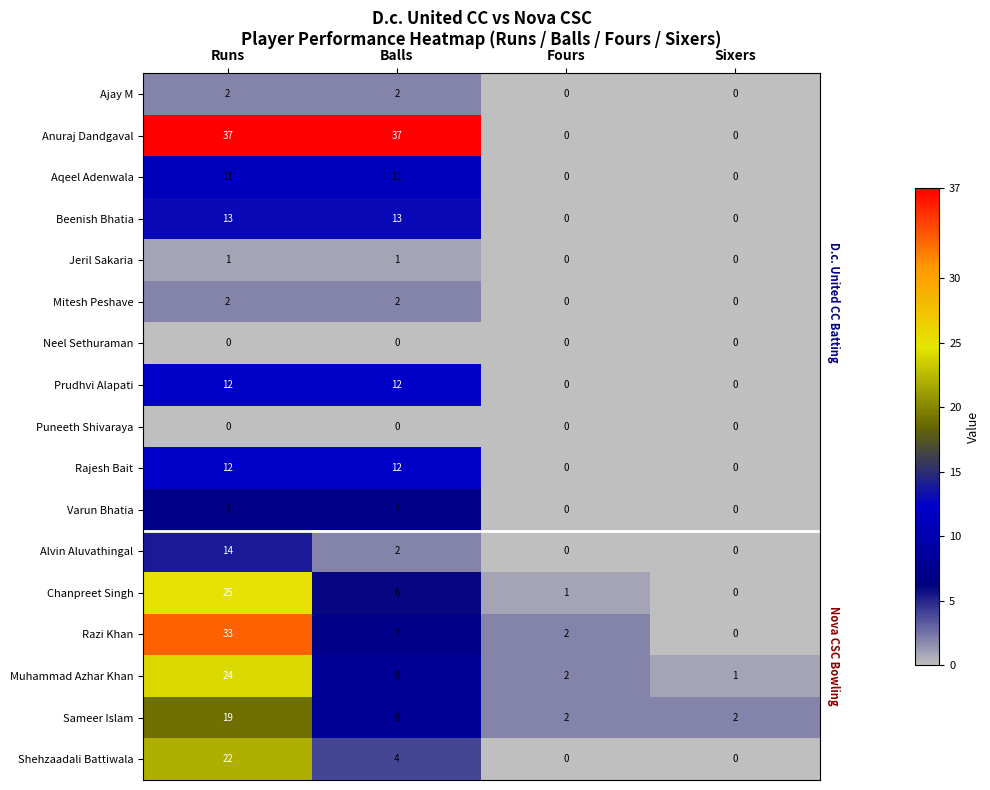

At which category is the sum across all series the highest?

Runs